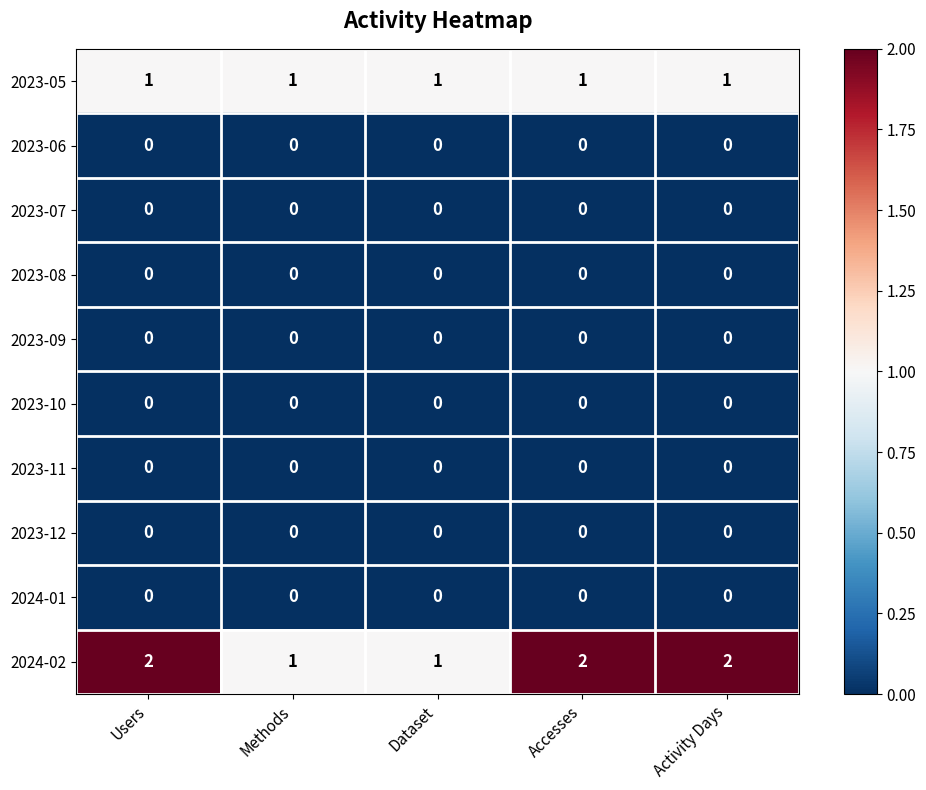

At how many categories does at least one series exceed 0?

5